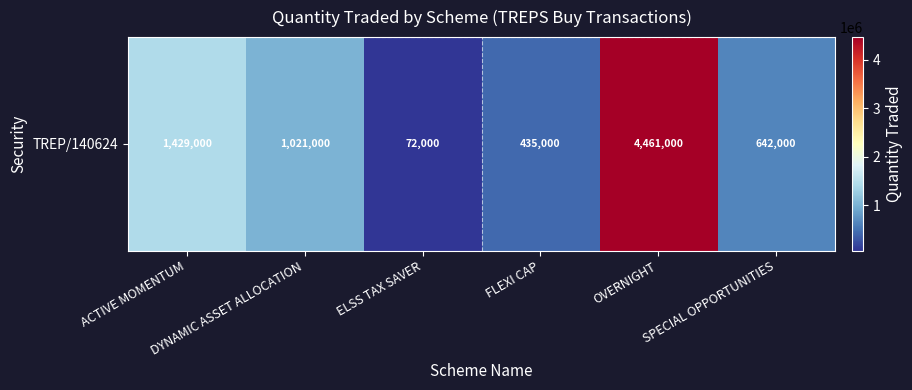

How many series are shown in this chart?

1